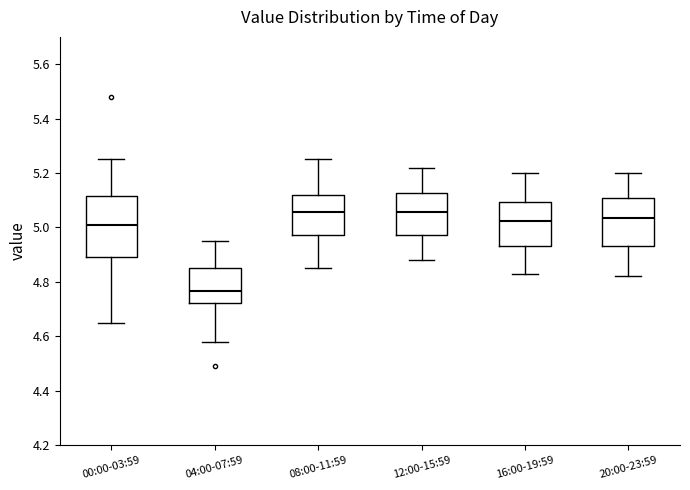

Which box is the tallest, from its lower edge to its upper edge?

00:00-03:59